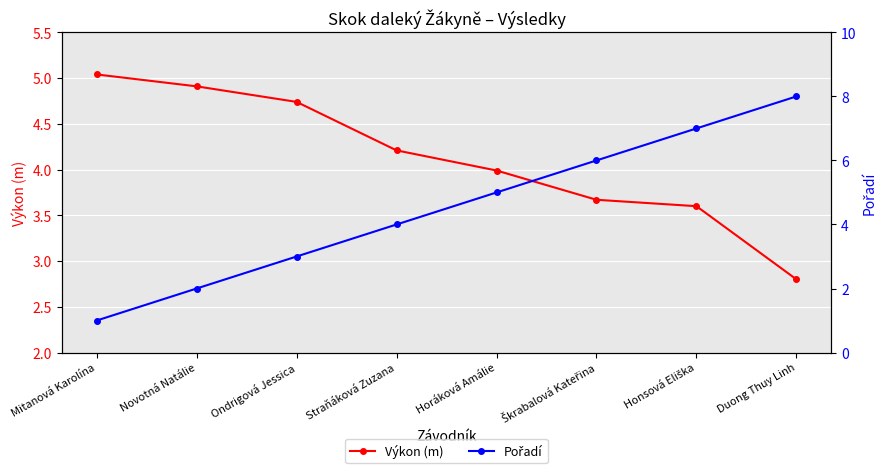

Which category has the highest value across all series?

Duong Thuy Linh